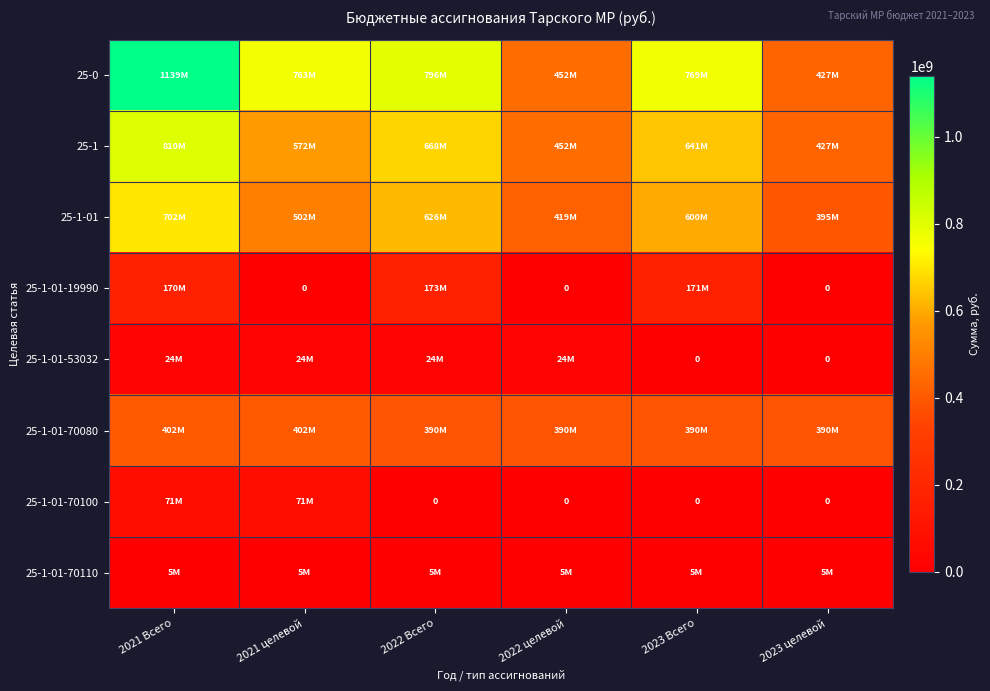

The 25-1 series shows 141002816.2 at 2023 Всего. True or false?

False